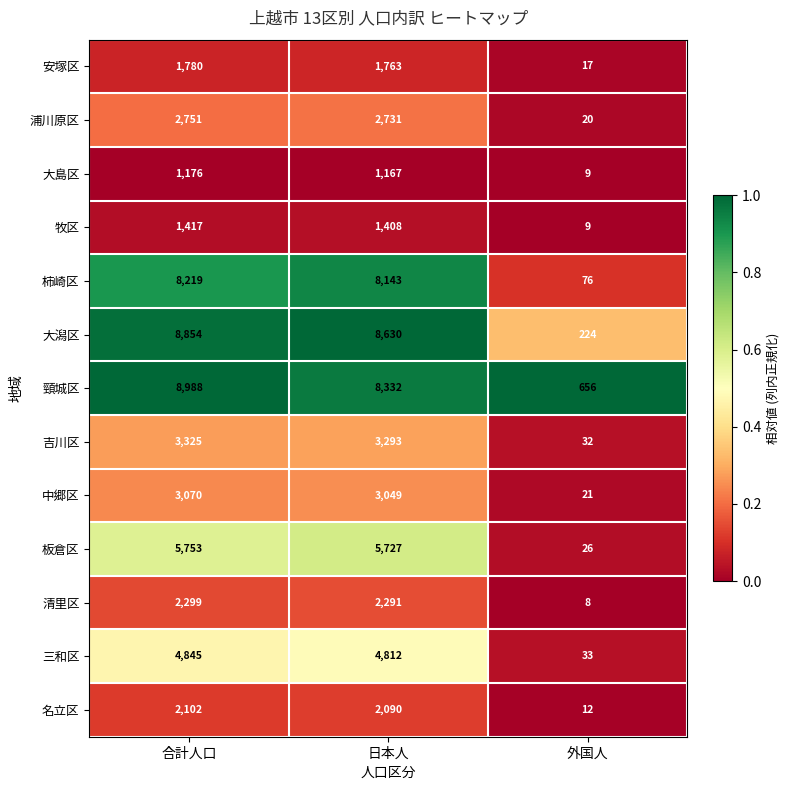

How many series are shown in this chart?

13